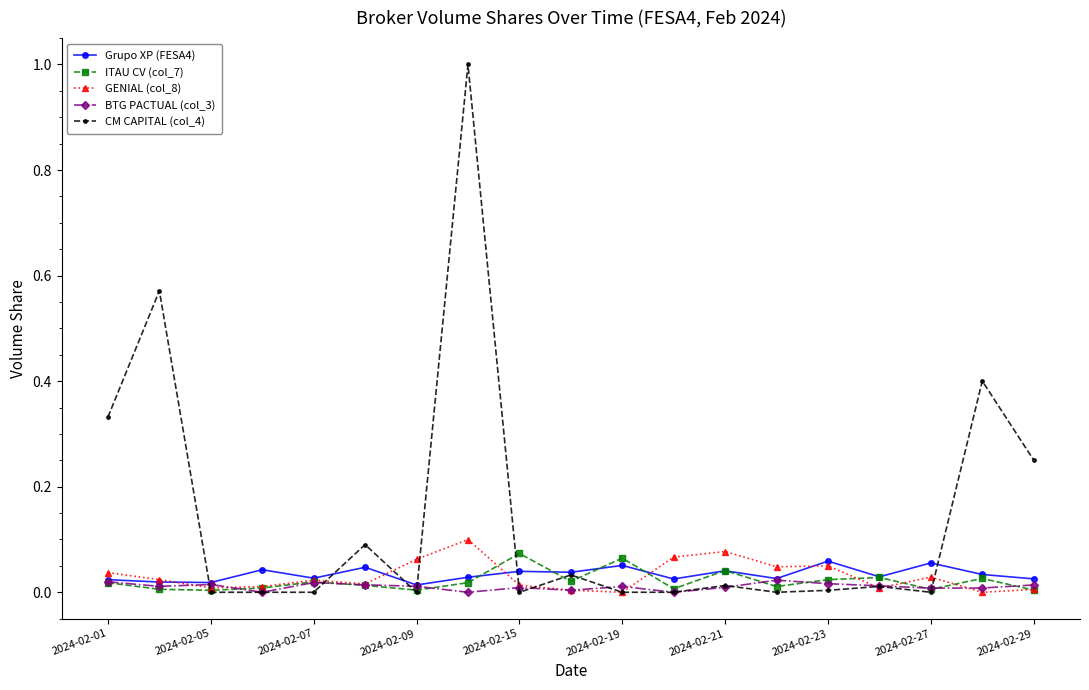

Which series has the largest total across all categories?

CM CAPITAL (col_4)